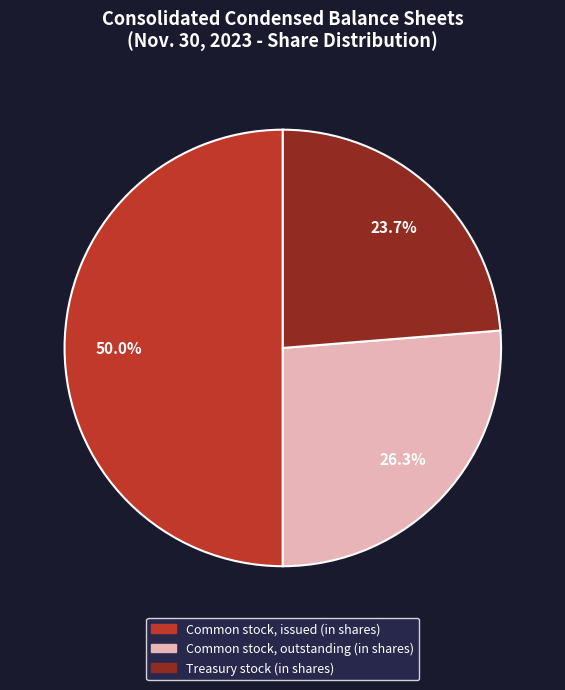

How many segments does this pie chart have?

3